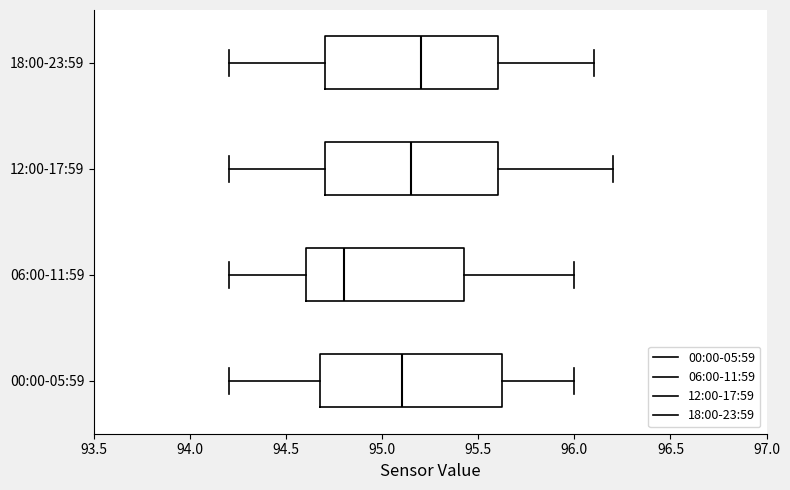

Where is the right edge of the box for 00:00-05:59 on the x-axis? The values are not printed on the chart, so give them approximately, as read against the axis.

95.65